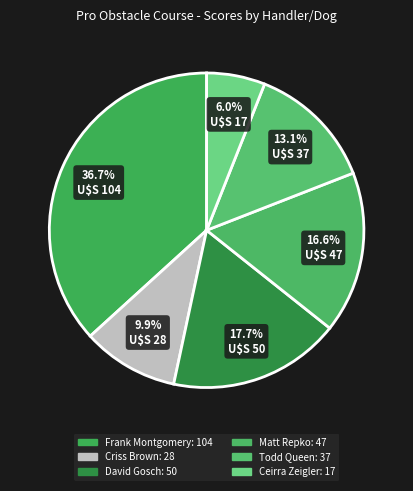

How many slices are in this pie chart?

6